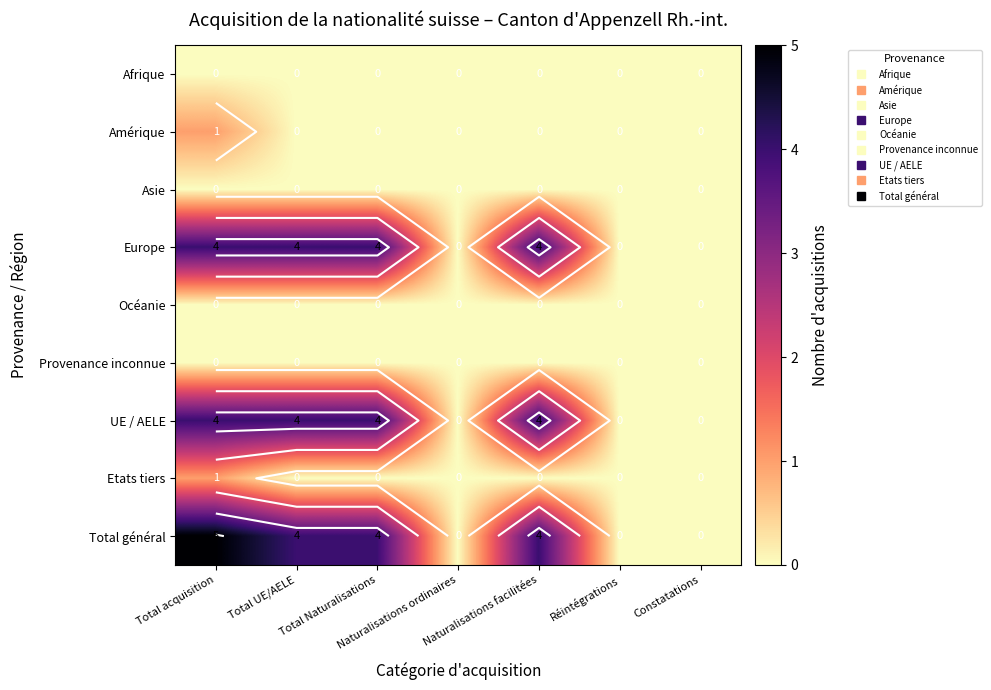

At which category does the chart reach its minimum across all series?

Total acquisition